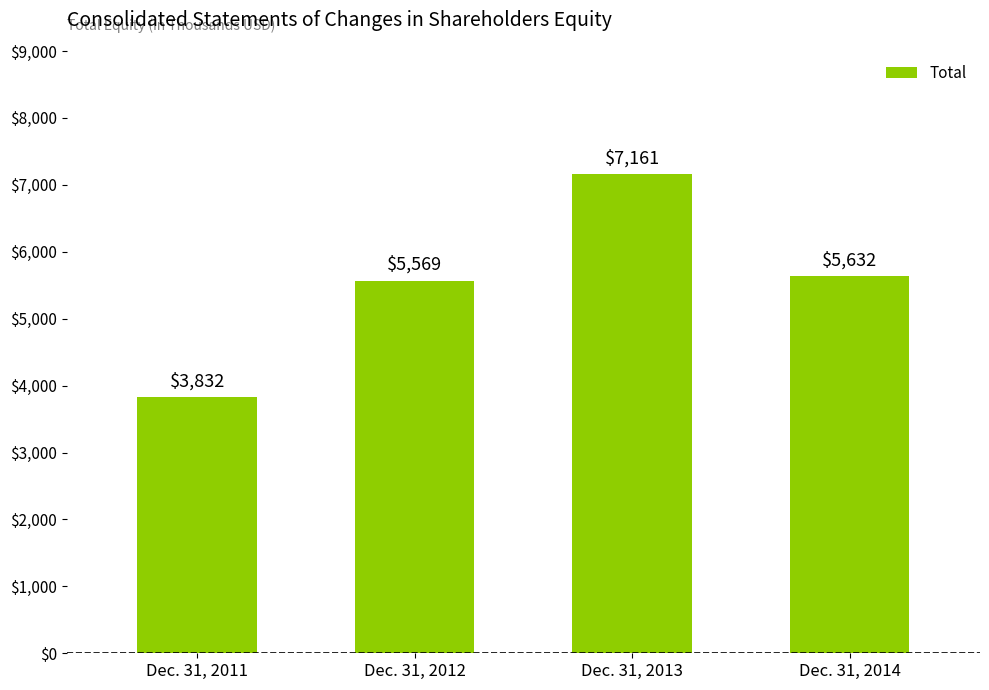

The chart shows a value of 8513 at Dec. 31, 2014. True or false?

False